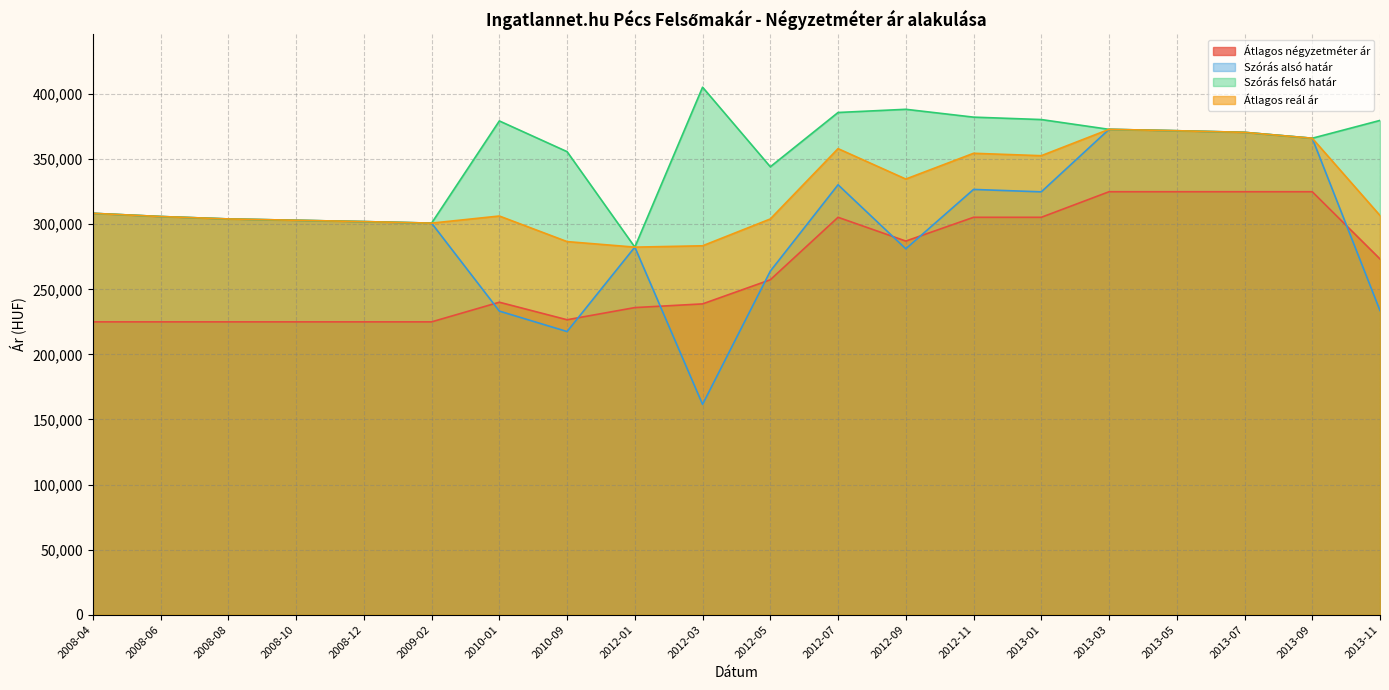

How many interior local peaks does the Átlagos négyzetméter ár series have?

2